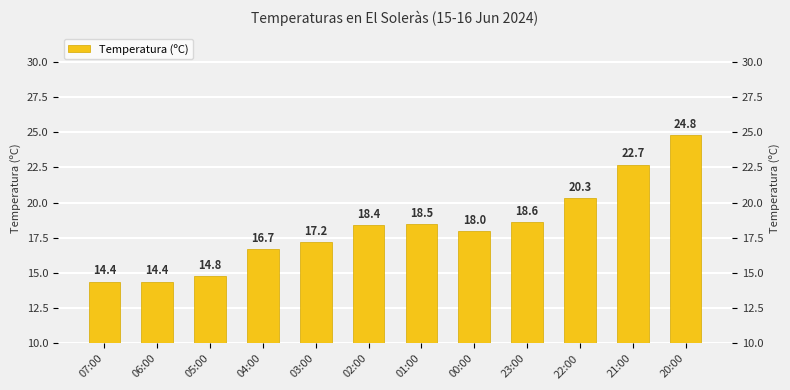

Rank the categories by value from lowest to highest.

07:00, 06:00, 05:00, 04:00, 03:00, 00:00, 02:00, 01:00, 23:00, 22:00, 21:00, 20:00